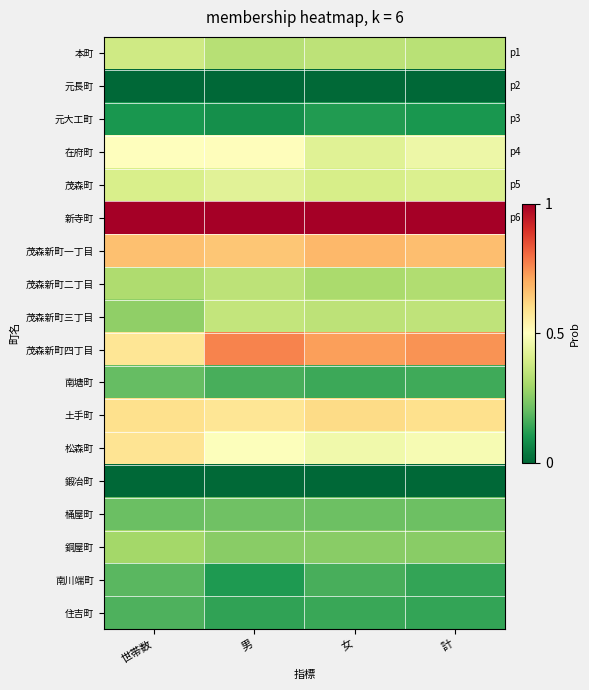

What is the spread (max minus min) of values at 計?

1.0